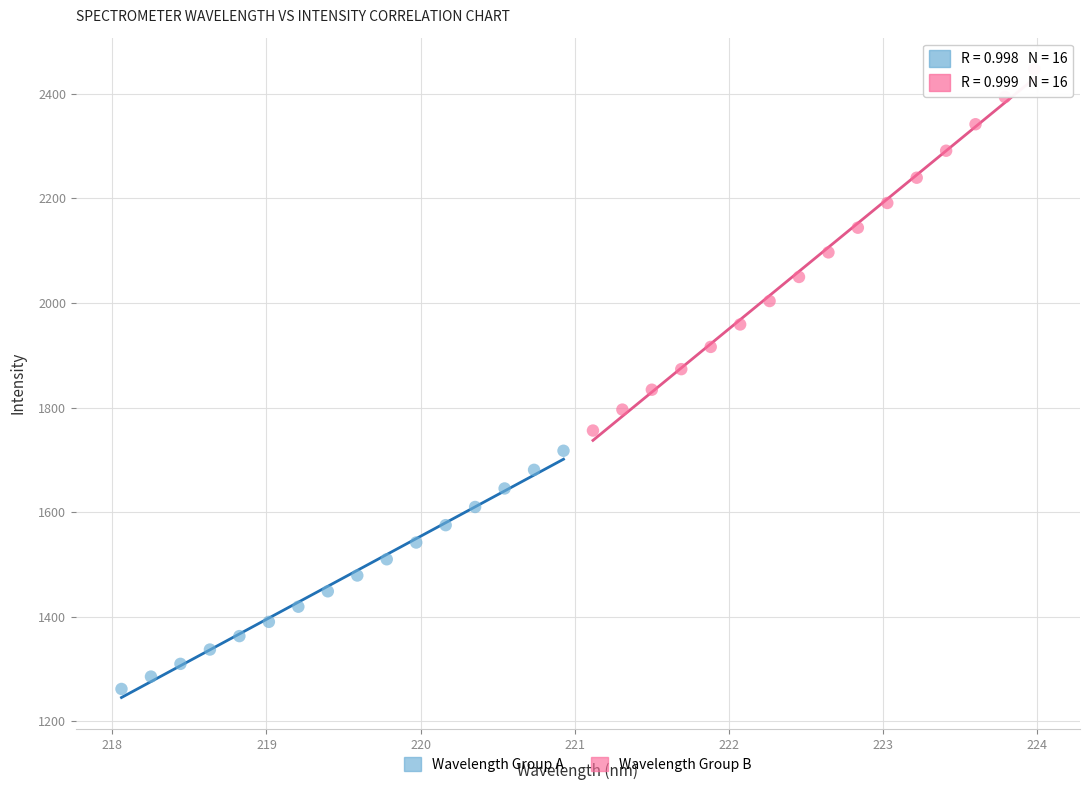

Which series contains the lowest Y value?

Wavelength Group A